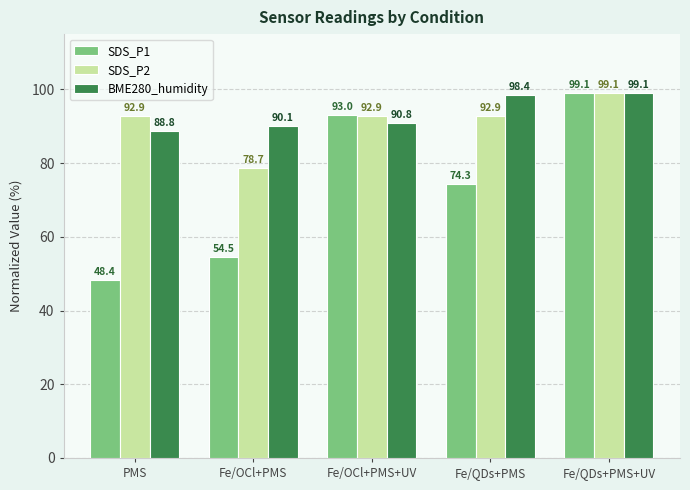

What is the label of the 3rd bar from the left?

Fe/OCl+PMS+UV